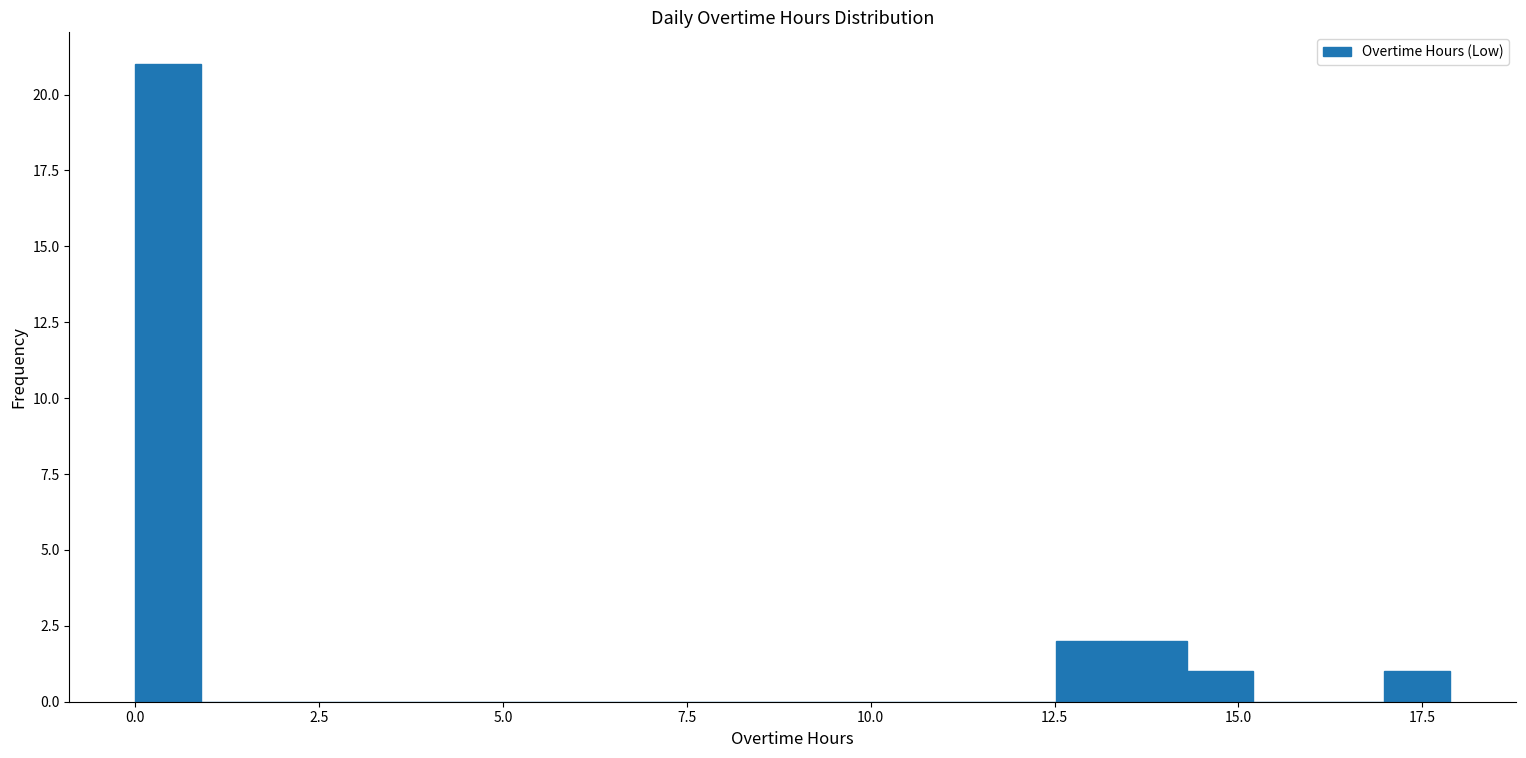

Read against the x-axis, roughly where is the centre of the tallest bar?

0.5